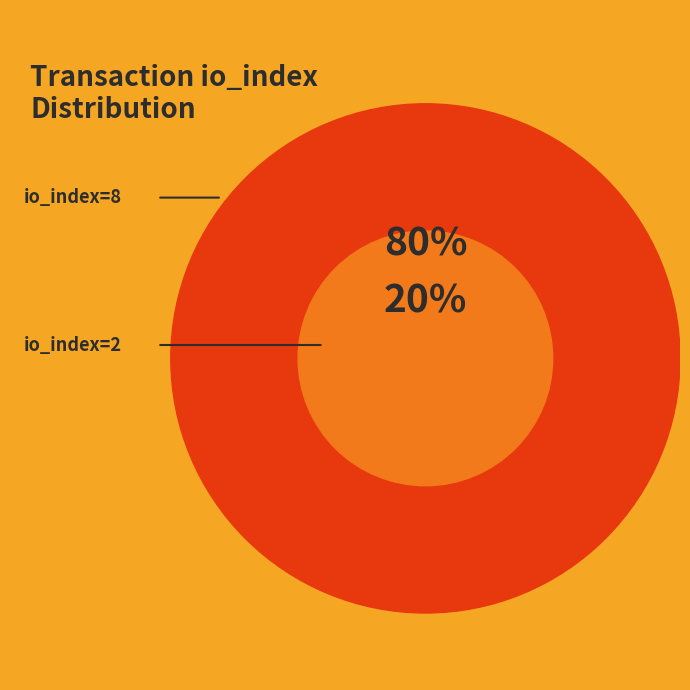

To the nearest percent, what portion does io_index_8 represent?

80%